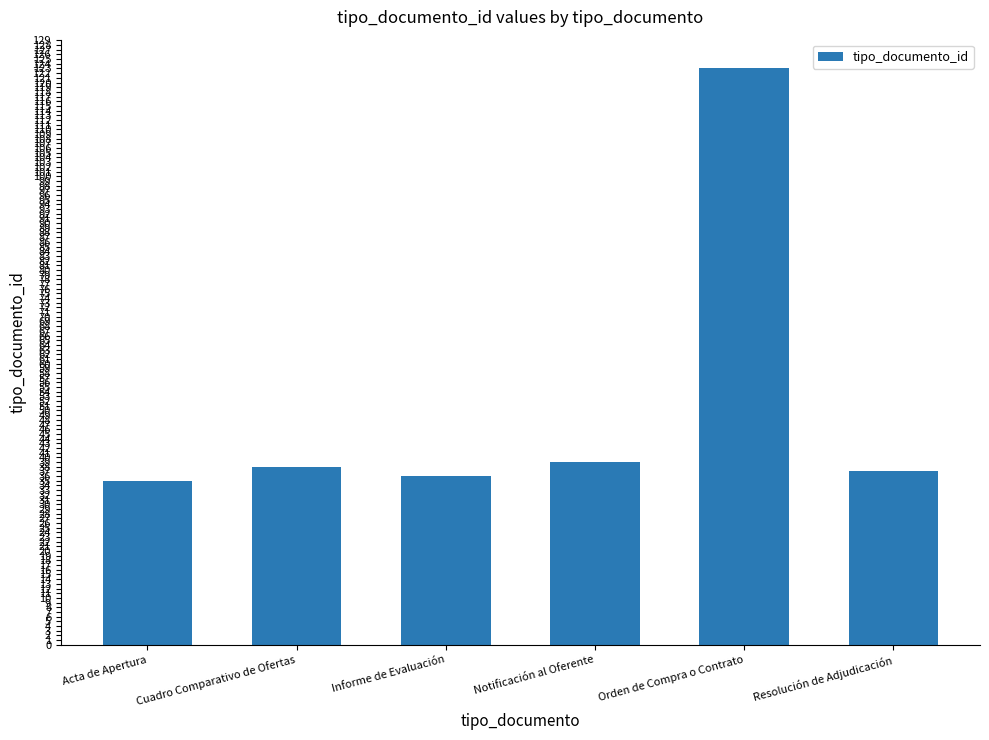

True or false: the data shows 56 at Resolución de Adjudicación.

False